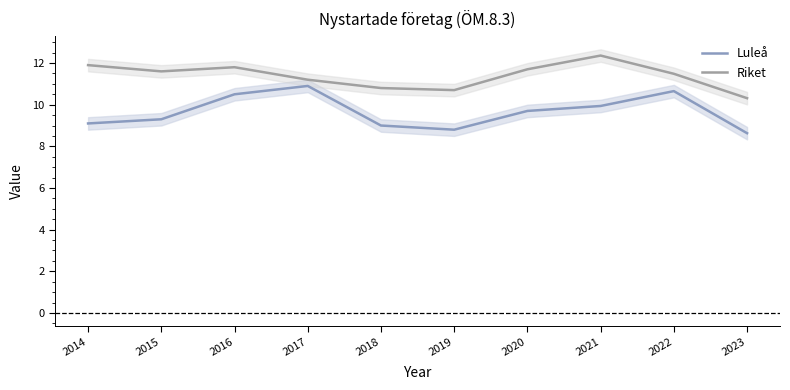

Between 2015 and 2020, which series saw the biggest shift?

Luleå